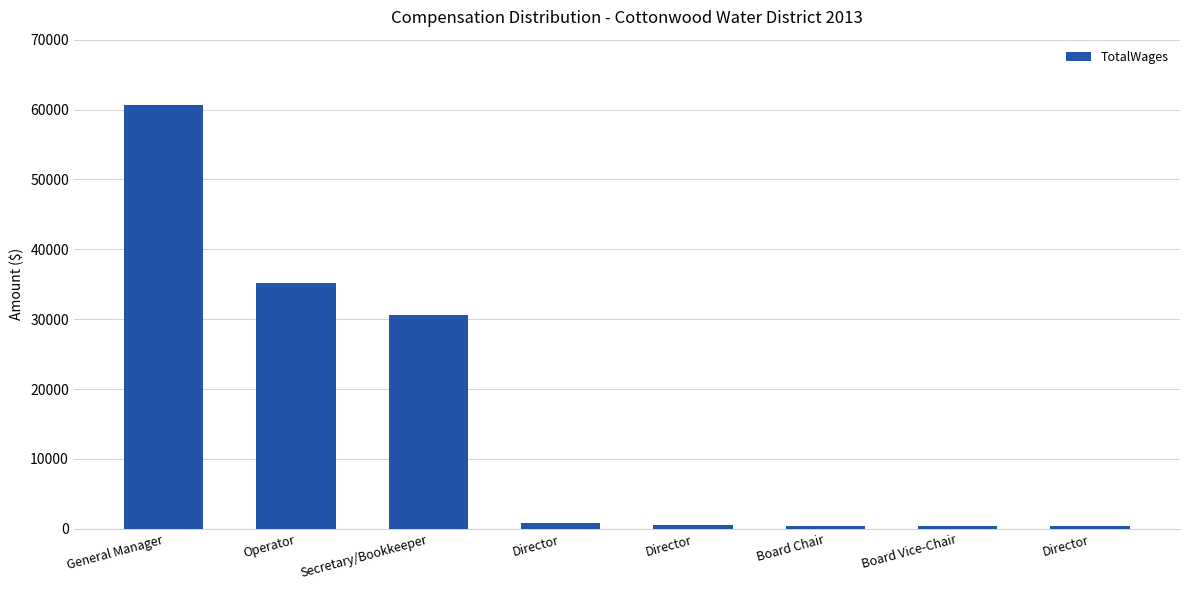

How many categories are shown in the chart?

8